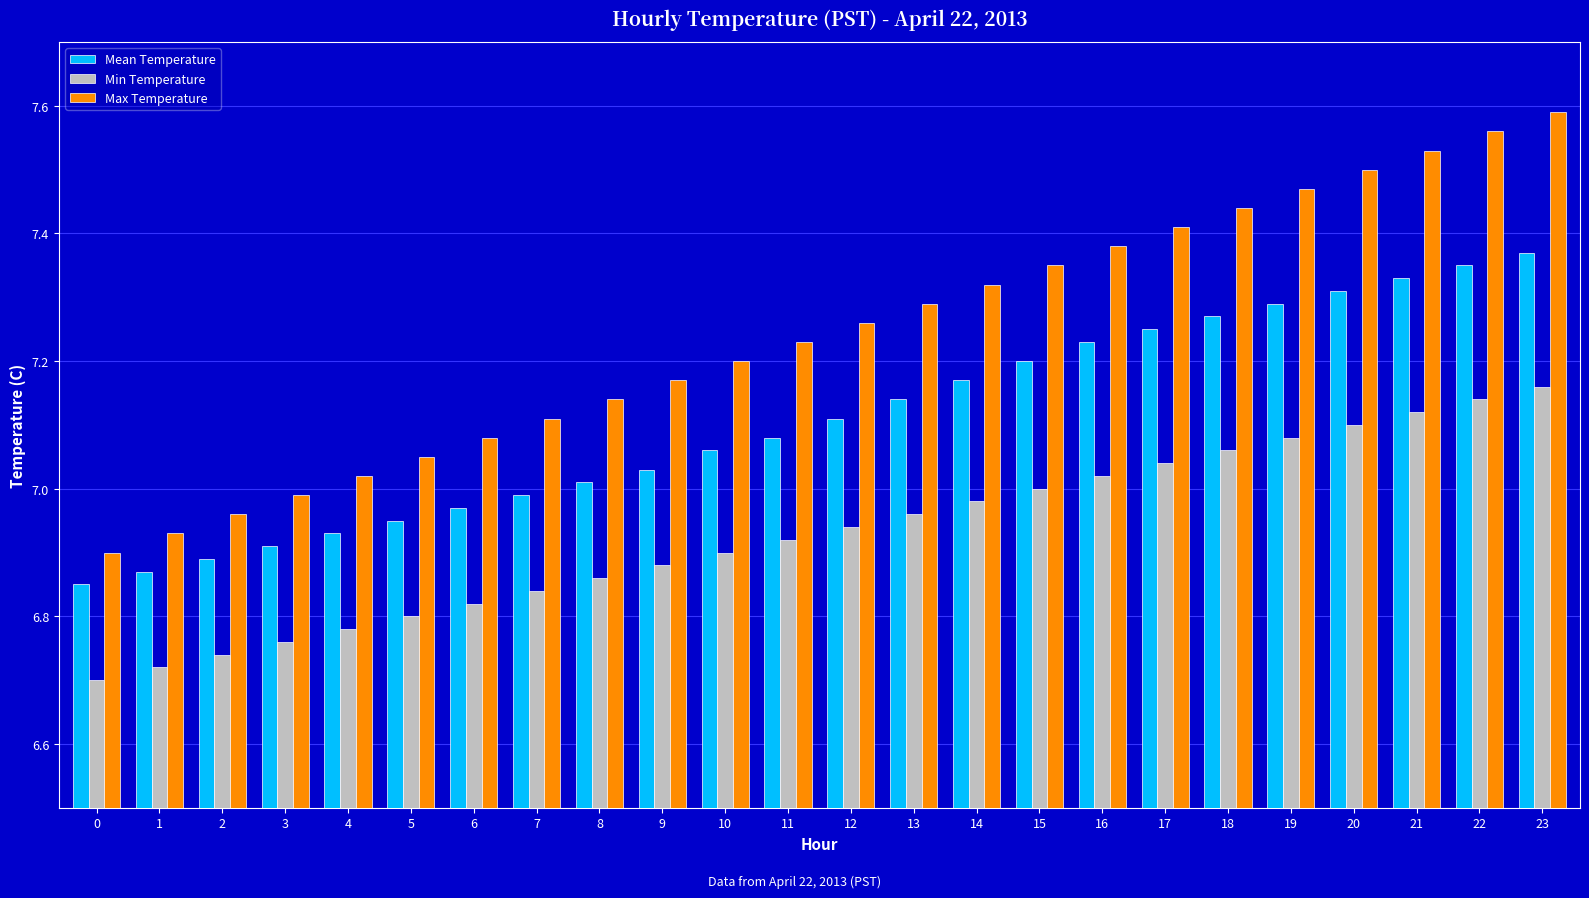

Which series has the largest range (max minus min)?

Max Temperature